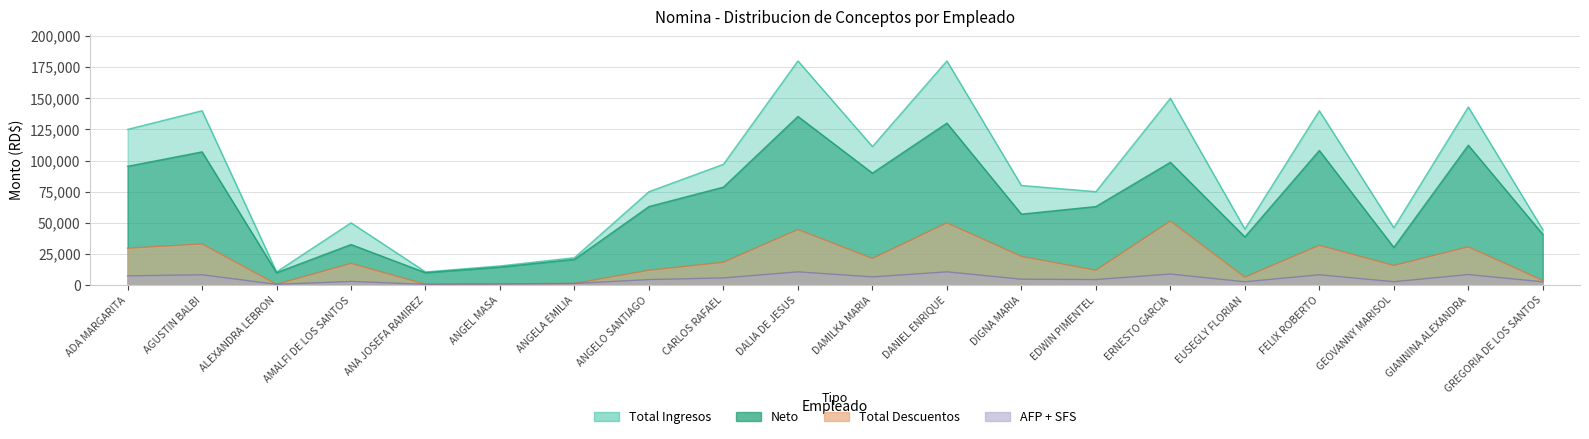

Is it true that Total Descuentos equals 4954.3 at EDWIN PIMENTEL?

False